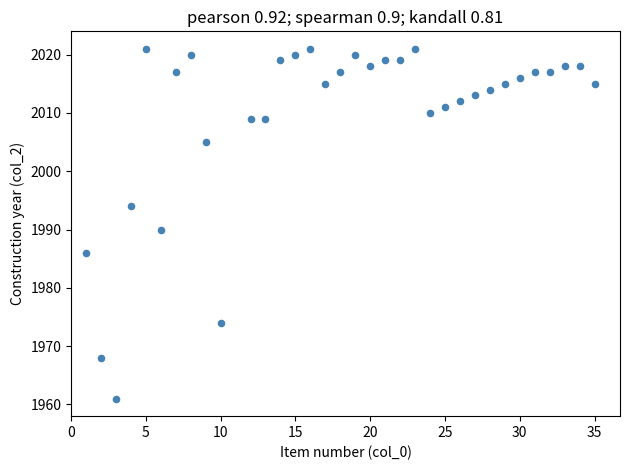

What is the range of X values (max minus min)?

34